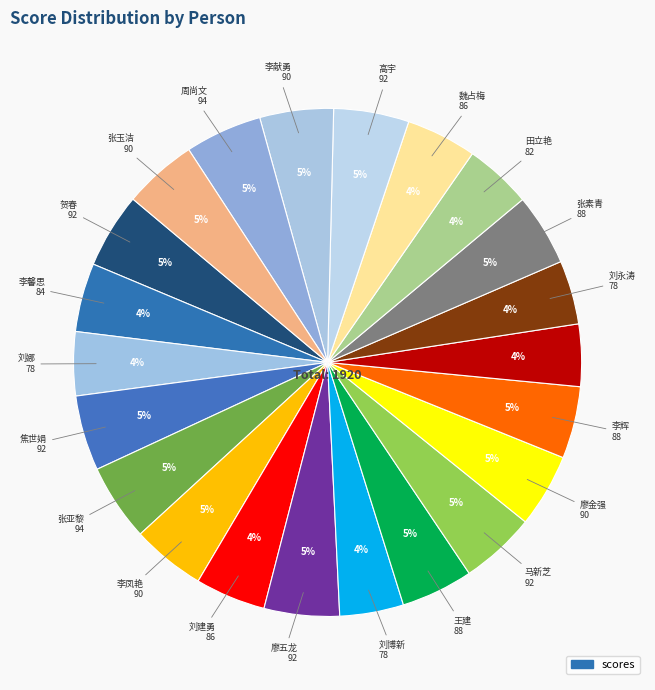

How many slices are in this pie chart?

22